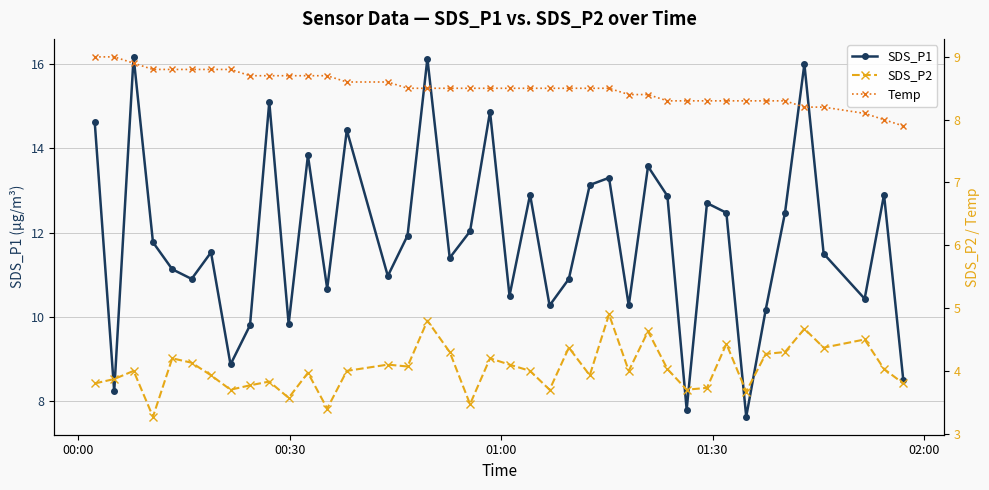

Reading left to right, extract all data points from this chart.

SDS_P1: 14.6	8.2	16.2	11.8	11.1	10.9	11.5	8.9	9.8	15.1	9.8	13.8	10.7	14.4	11.0	11.9	16.1	11.4	12.0	14.9	10.5	12.9	10.3	10.9	13.1	13.3	10.3	13.6	12.9	7.8	12.7	12.5	7.6	10.2	12.5	16.0	11.5	10.4	12.9	8.5
SDS_P2: 3.8	3.9	4.0	3.3	4.2	4.1	3.9	3.7	3.8	3.8	3.6	4.0	3.4	4.0	4.1	4.1	4.8	4.3	3.5	4.2	4.1	4.0	3.7	4.4	3.9	4.9	4.0	4.6	4.0	3.7	3.7	4.4	3.7	4.3	4.3	4.7	4.4	4.5	4.0	3.8
Temp: 9.0	9.0	8.9	8.8	8.8	8.8	8.8	8.8	8.7	8.7	8.7	8.7	8.7	8.6	8.6	8.5	8.5	8.5	8.5	8.5	8.5	8.5	8.5	8.5	8.5	8.5	8.4	8.4	8.3	8.3	8.3	8.3	8.3	8.3	8.3	8.2	8.2	8.1	8.0	7.9